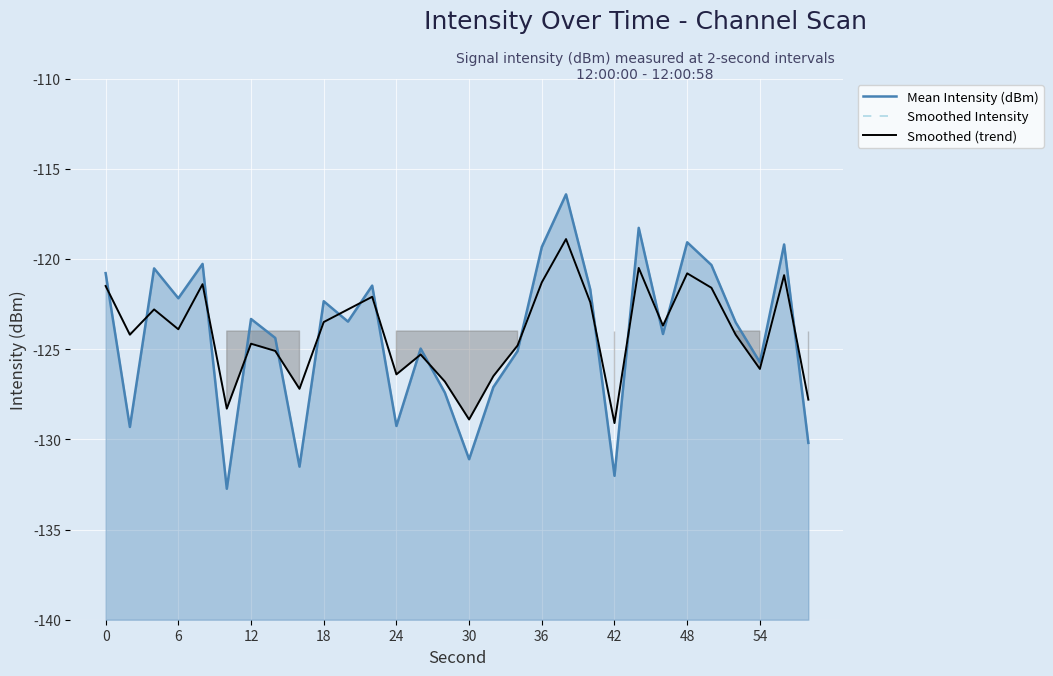

At which category is the sum across all series the highest?

19